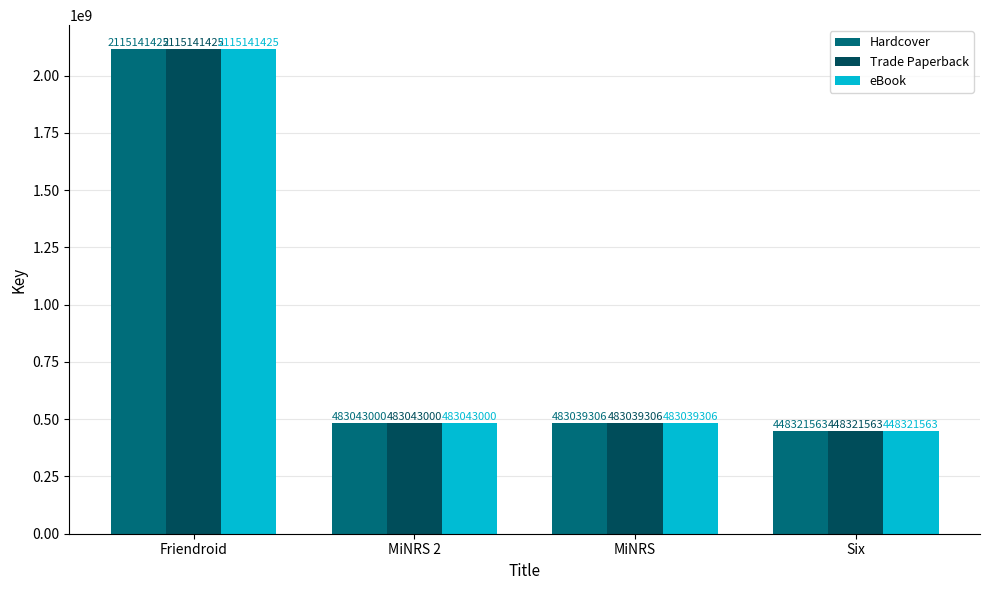

At which category is the sum across all series the highest?

Friendroid